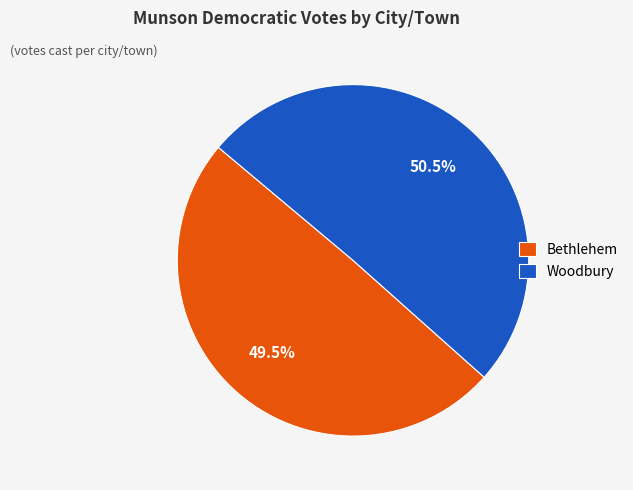

How many slices are in this pie chart?

2